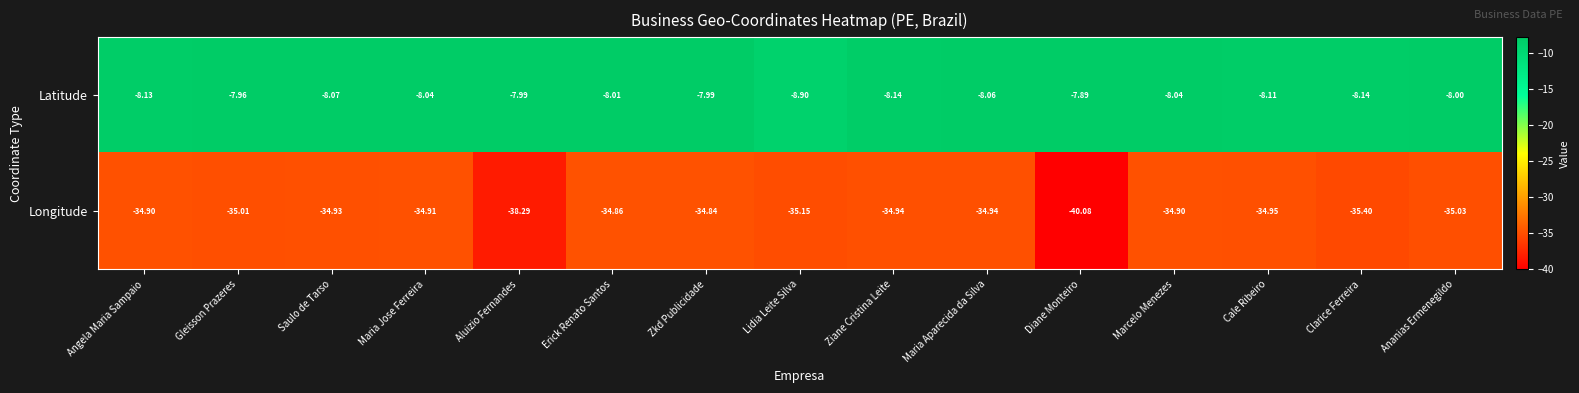

Rank the series by their maximum value, from lowest to highest.

Longitude, Latitude